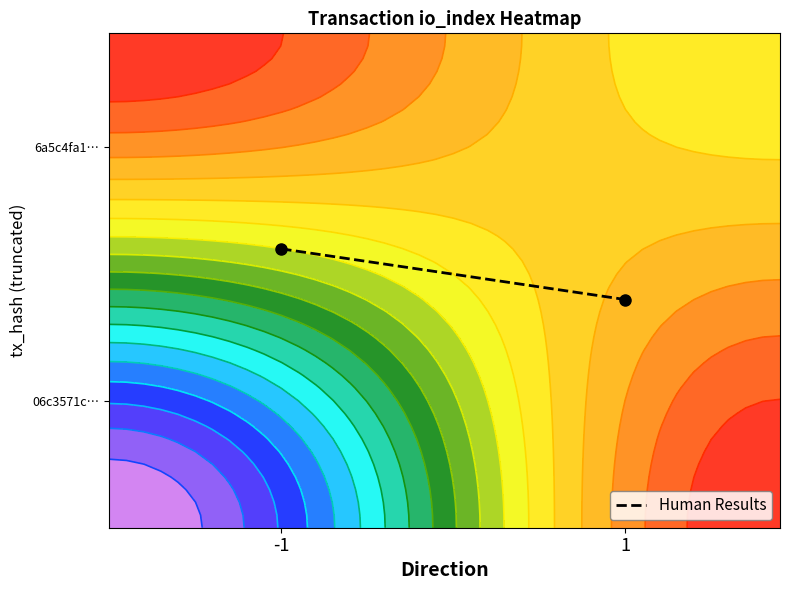

Count the number of data series in this chart.

1